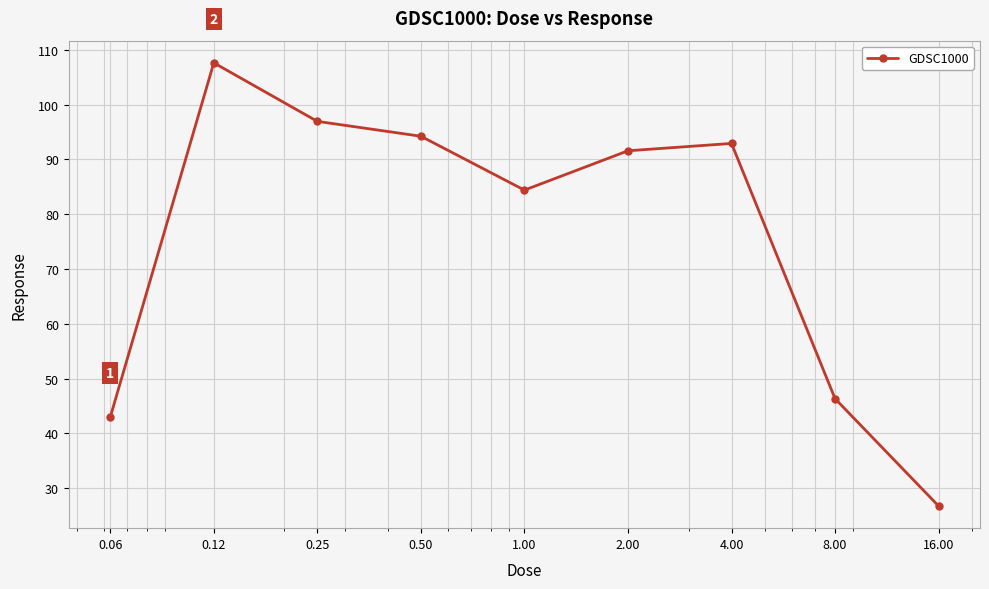

What is the smallest value displayed?

26.8